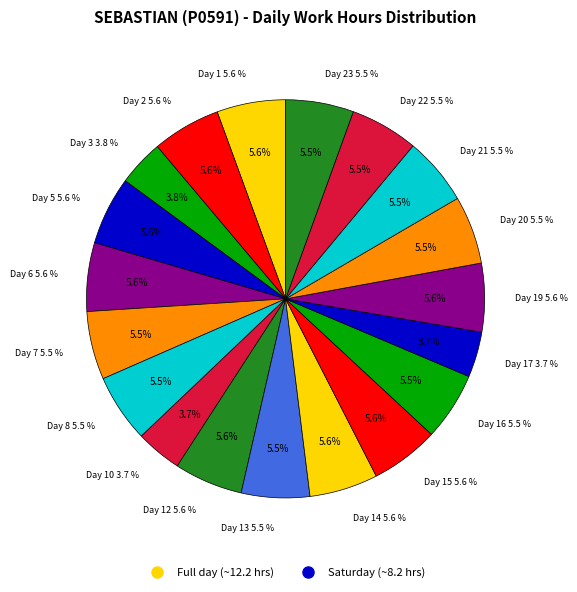

What portion of the pie excludes Day 12?

94.4%